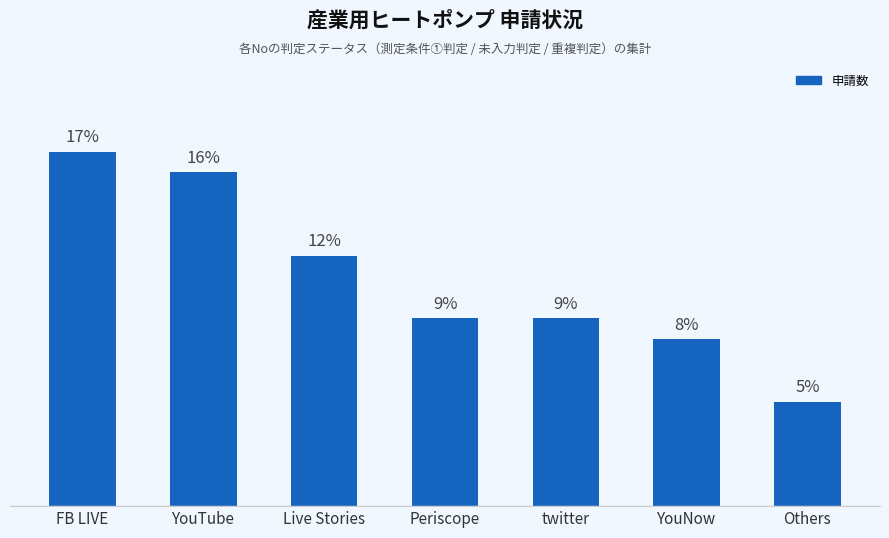

Between YouNow and Periscope, which is larger?

Periscope